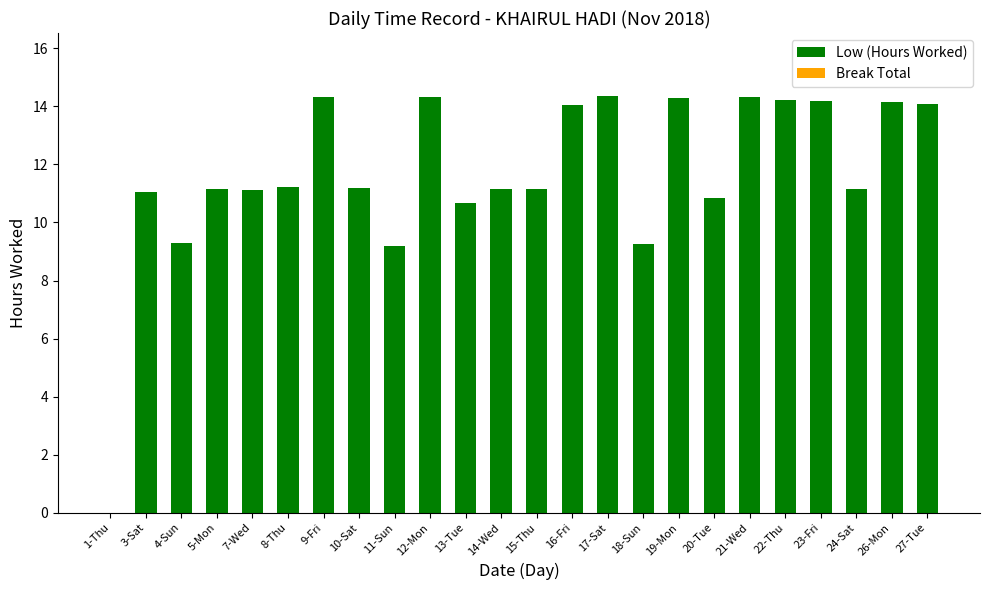

What is the sum of the values at 7-Wed and 24-Sat?

22.3